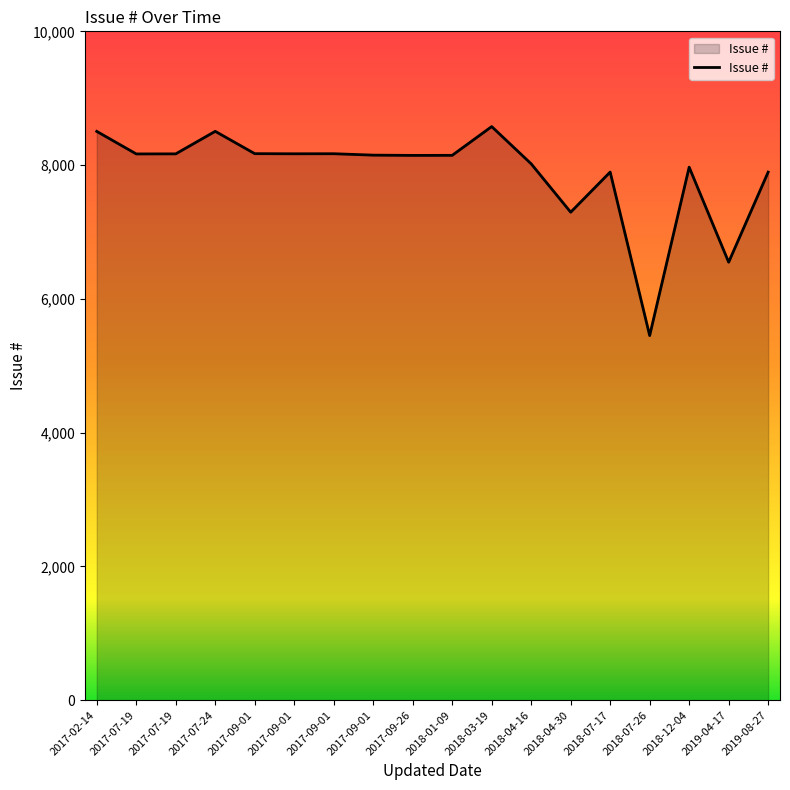

Reading left to right, list all the values displayed in this chart.

2017-02-14=8504	2017-07-19=8167	2017-07-19=8168	2017-07-24=8505	2017-09-01=8171	2017-09-01=8169	2017-09-01=8170	2017-09-01=8149	2017-09-26=8145	2018-01-09=8146	2018-03-19=8576	2018-04-16=8019	2018-04-30=7296	2018-07-17=7896	2018-07-26=5451	2018-12-04=7969	2019-04-17=6548	2019-08-27=7895